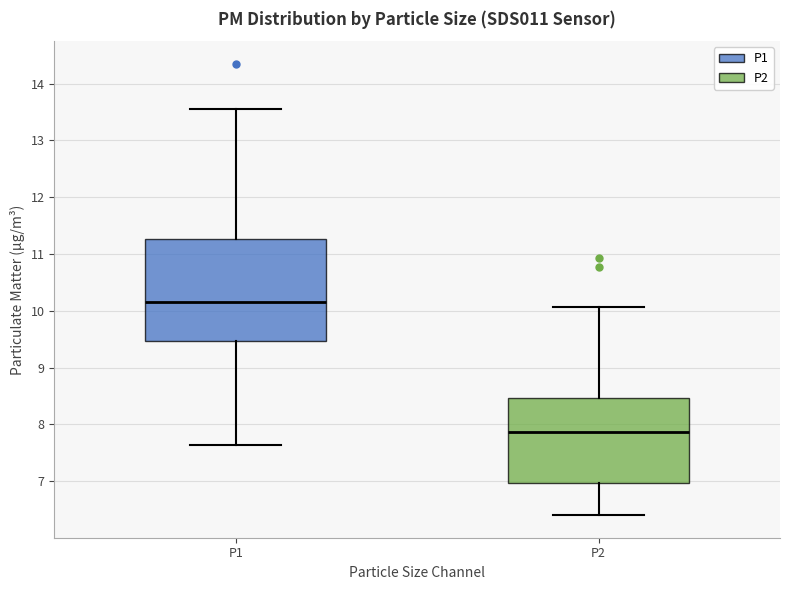

Reading left to right, read every box against the y-axis: the position of its median line, the range the box covers, and the ends of its whiskers. The values are not printed on the chart, so give them approximately, as read against the axis.

P1: median 10.2, box 9.5 to 11.3, whiskers 7.6 to 13.6
P2: median 7.9, box 7.0 to 8.5, whiskers 6.4 to 10.1